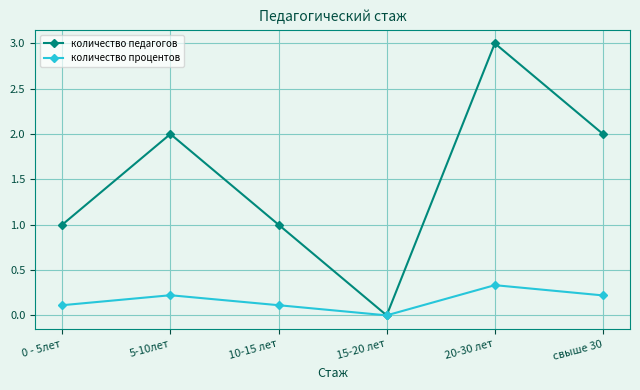

Which series has the largest range (max minus min)?

количество педагогов